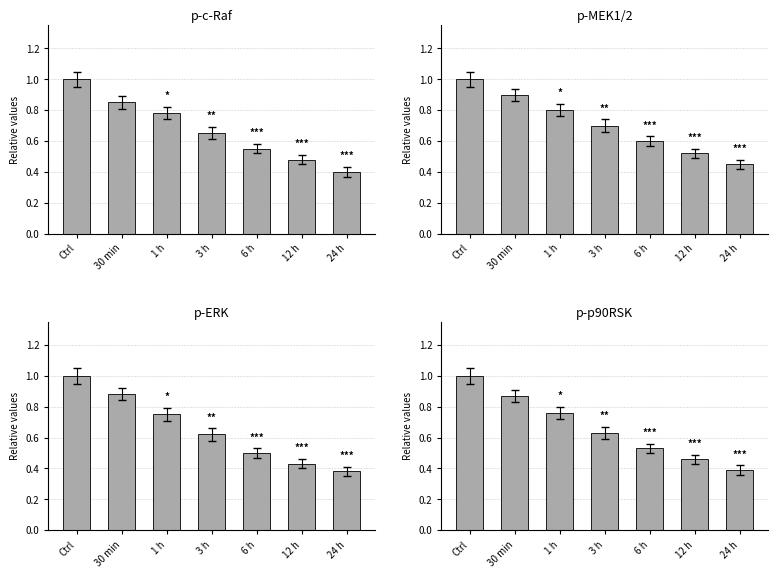

What is the total value across all series at 1 h?

3.1